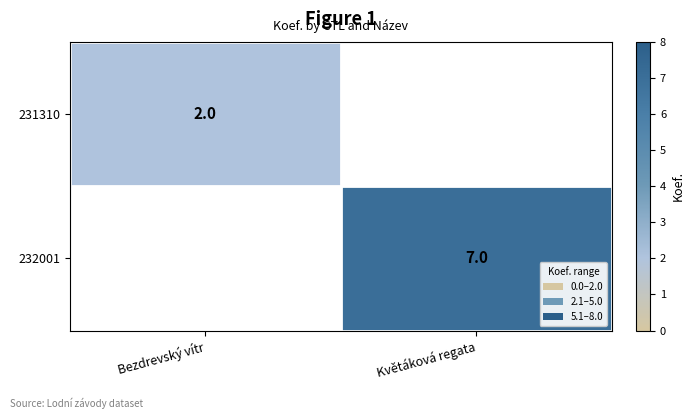

Count the number of data series in this chart.

2